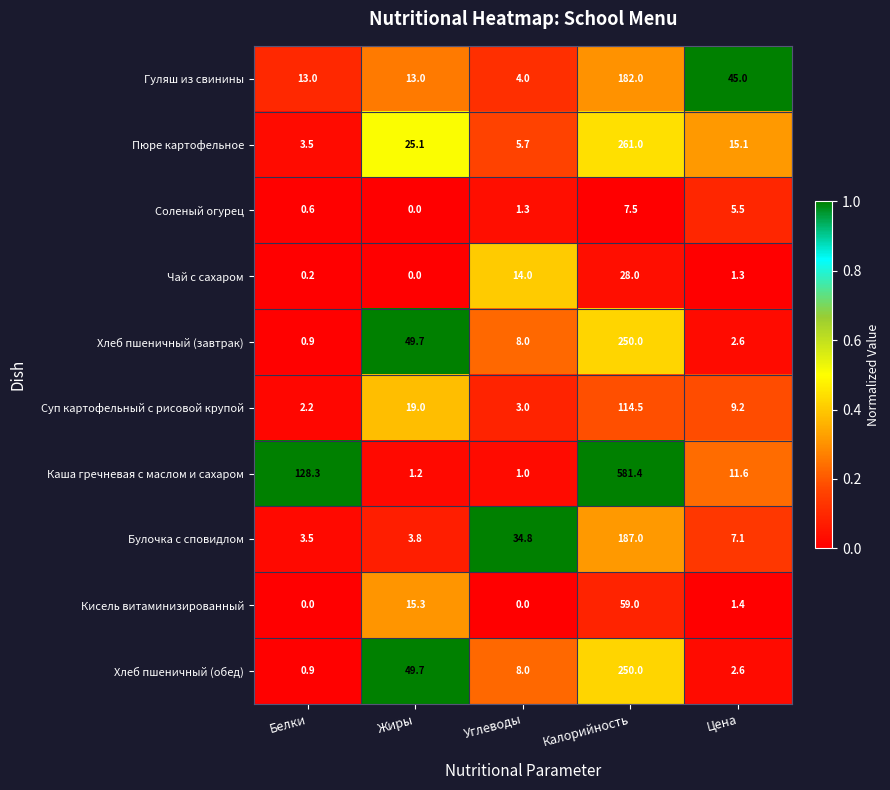

What is the average value of the Гуляш из свинины series?

51.4